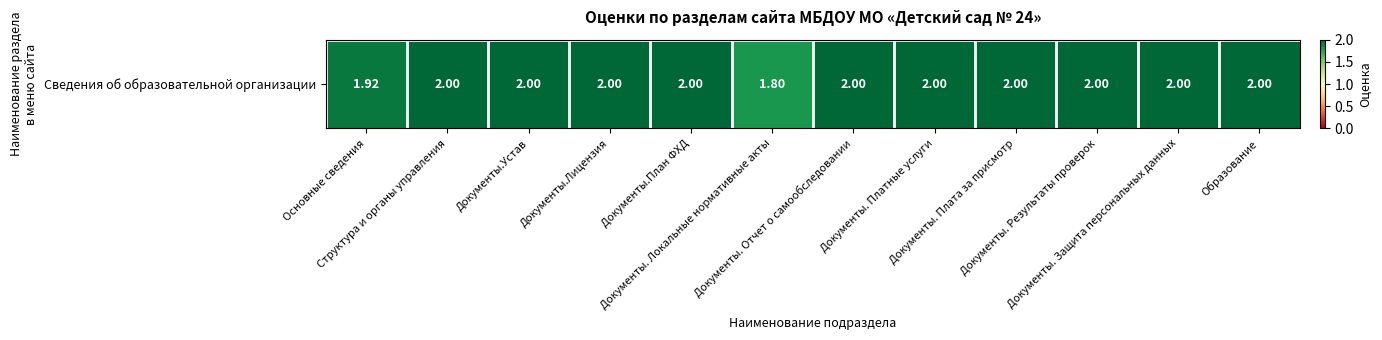

Rank the categories by value from lowest to highest.

Документы. Локальные нормативные акты, Основные сведения, Структура и органы управления, Документы.Устав, Документы.Лицензия, Документы.План ФХД, Документы. Отчет о самообследовании, Документы. Платные услуги, Документы. Плата за присмотр, Документы. Результаты проверок, Документы. Защита персональных данных, Образование